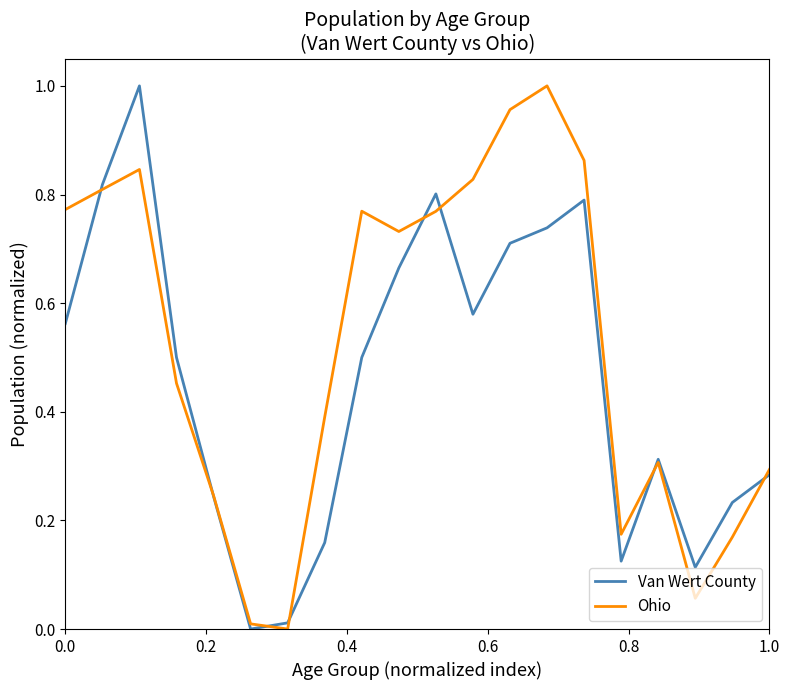

Which series has the largest total across all categories?

Ohio